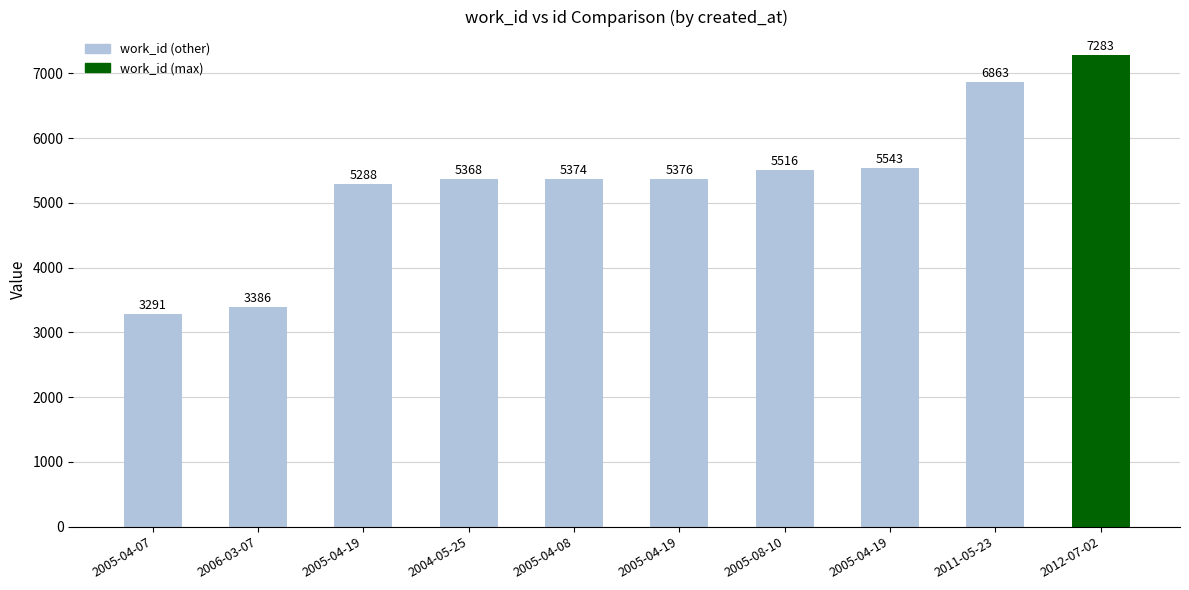

Approximately how many times larger is the value at 2005-04-08 compared to 2004-05-25?

1.0